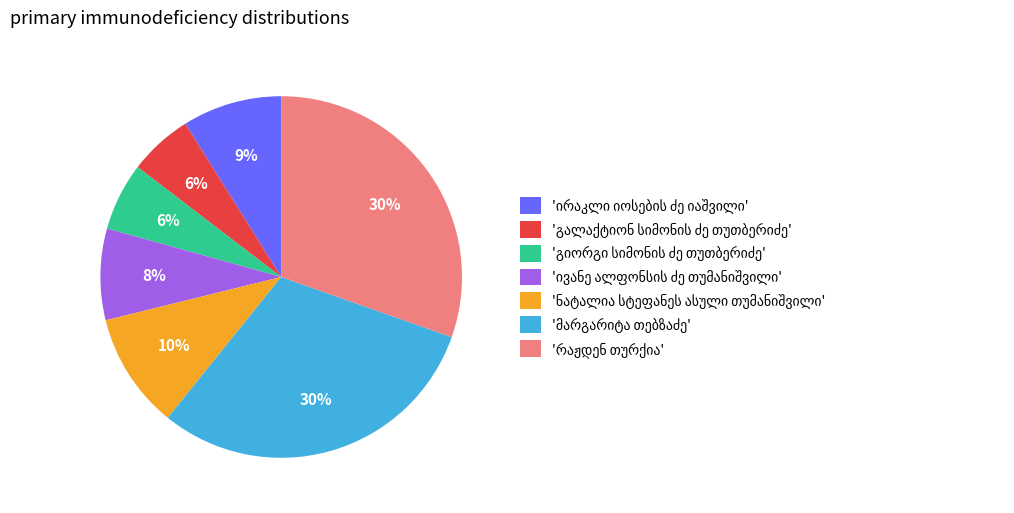

To the nearest percent, what is the average slice percentage?

14%